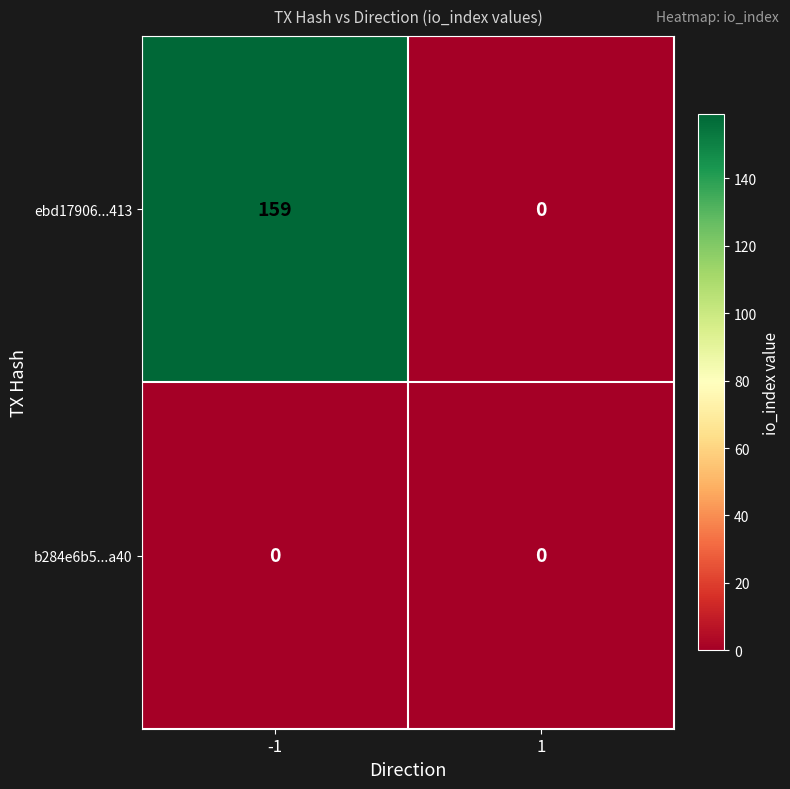

What is the greatest value displayed?

159